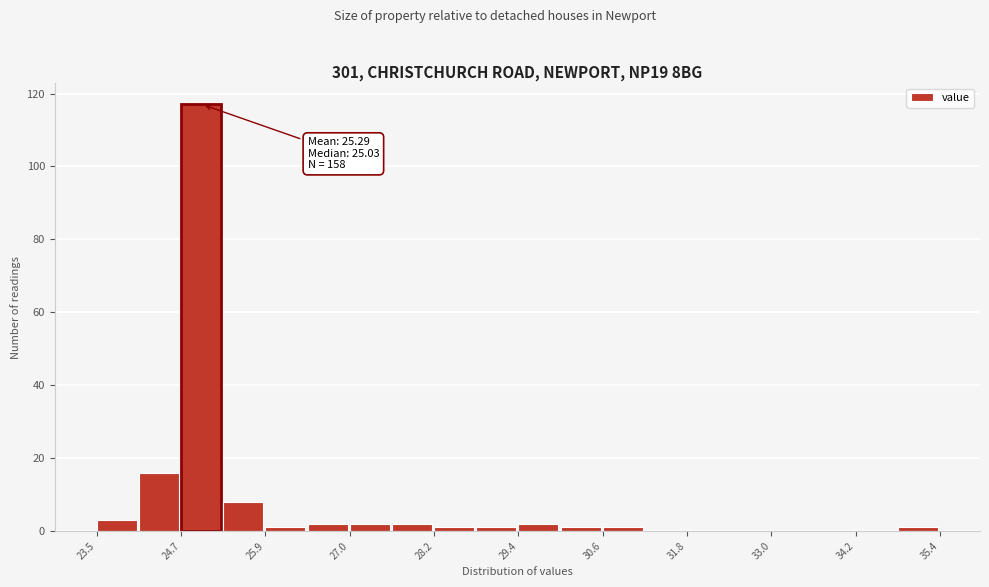

Read against the x-axis, roughly where is the centre of the tallest bar?

25.0